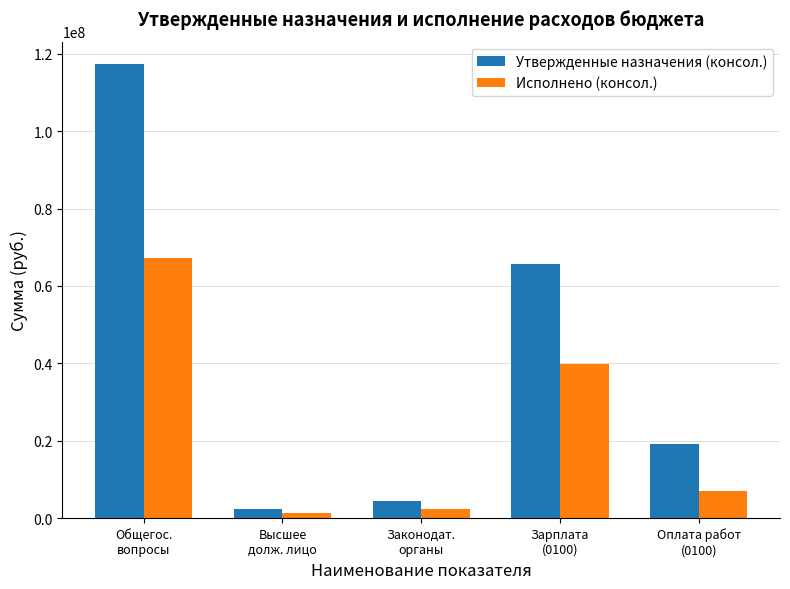

What is the sum of the Исполнено (консол.) values at Общегос.
вопросы and Высшее
долж. лицо?

68357531.6